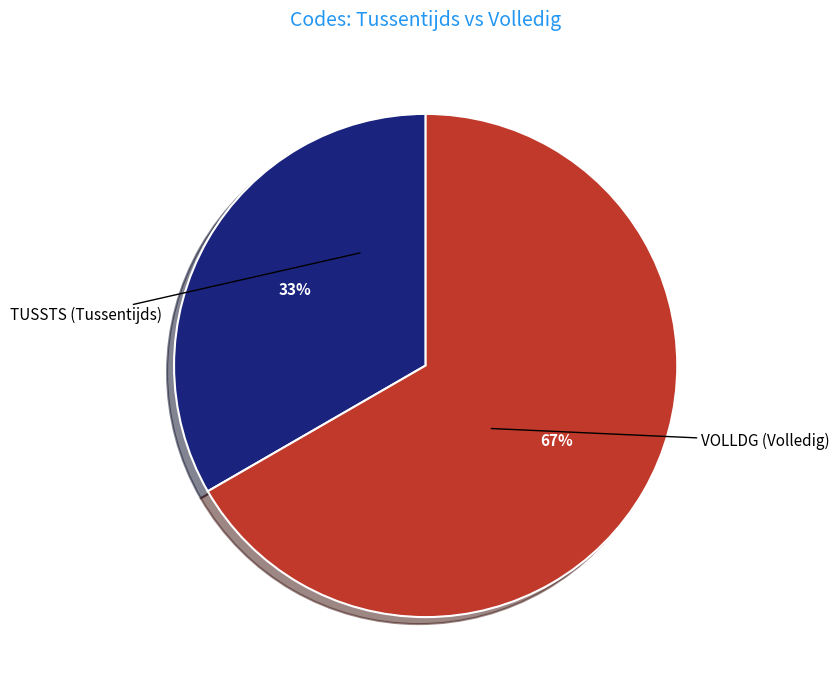

To the nearest percent, what portion does VOLLDG (Volledig) represent?

67%